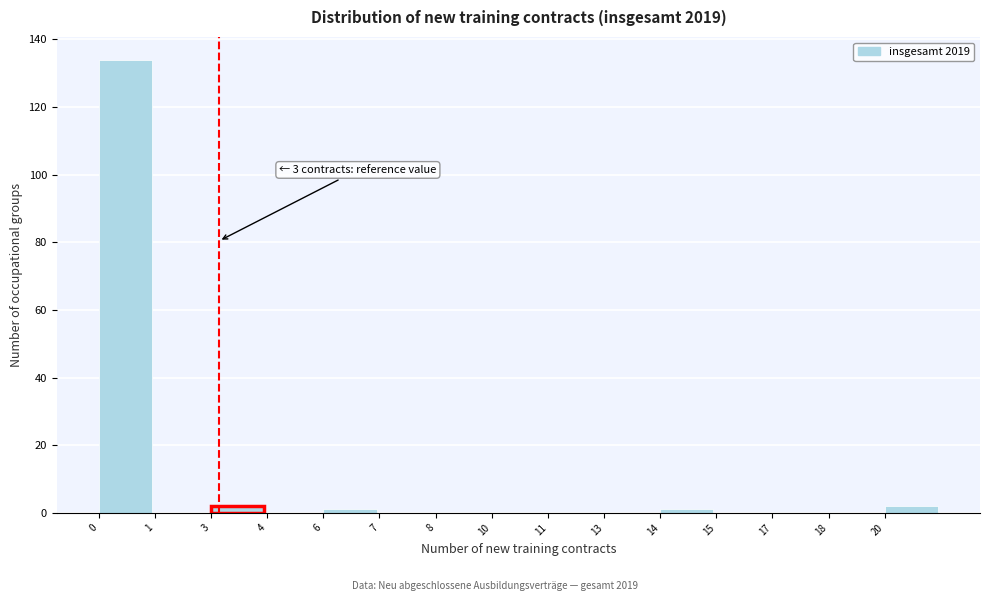

Reading right to left, list all the values displayed in this chart.

20=2	18=0	17=0	15=0	14=1	13=0	11=0	10=0	8=0	7=0	6=1	4=0	3=2	1=0	0=134